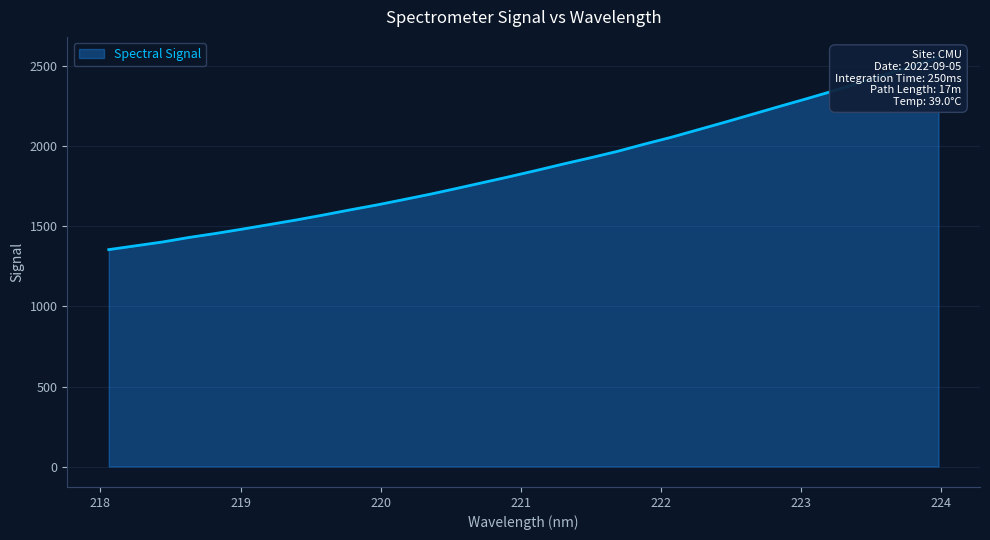

Rank the categories by value from lowest to highest.

218.0596, 218.2508, 218.442, 218.6332, 218.8244, 219.0156, 219.2067, 219.3979, 219.589, 219.7801, 219.9712, 220.1623, 220.3533, 220.5444, 220.7354, 220.9264, 221.1174, 221.3083, 221.4993, 221.6902, 221.8812, 222.0721, 222.263, 222.4538, 222.6447, 222.8355, 223.0264, 223.2172, 223.408, 223.5987, 223.7895, 223.9802